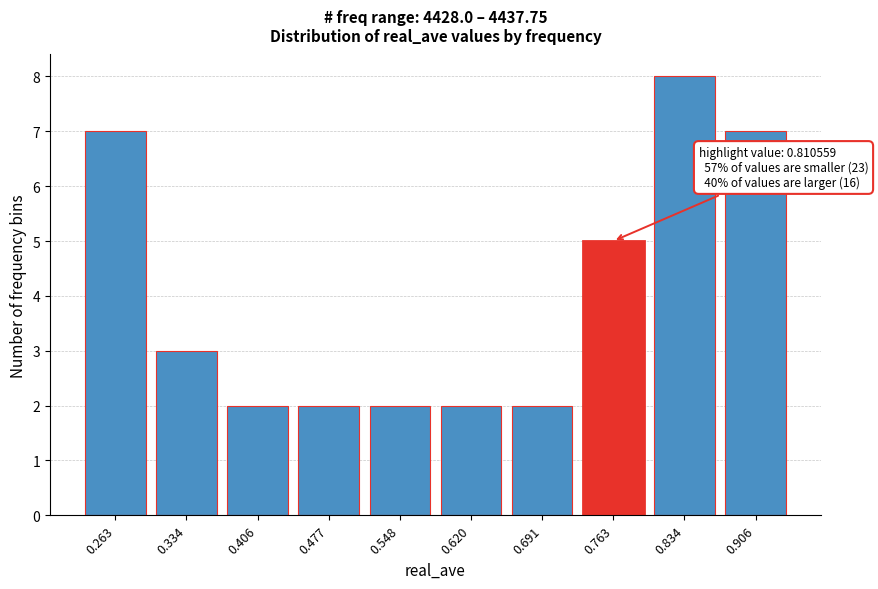

Reading left to right, list all the values displayed in this chart.

0.263=7	0.334=3	0.406=2	0.477=2	0.548=2	0.620=2	0.691=2	0.763=5	0.834=8	0.906=7